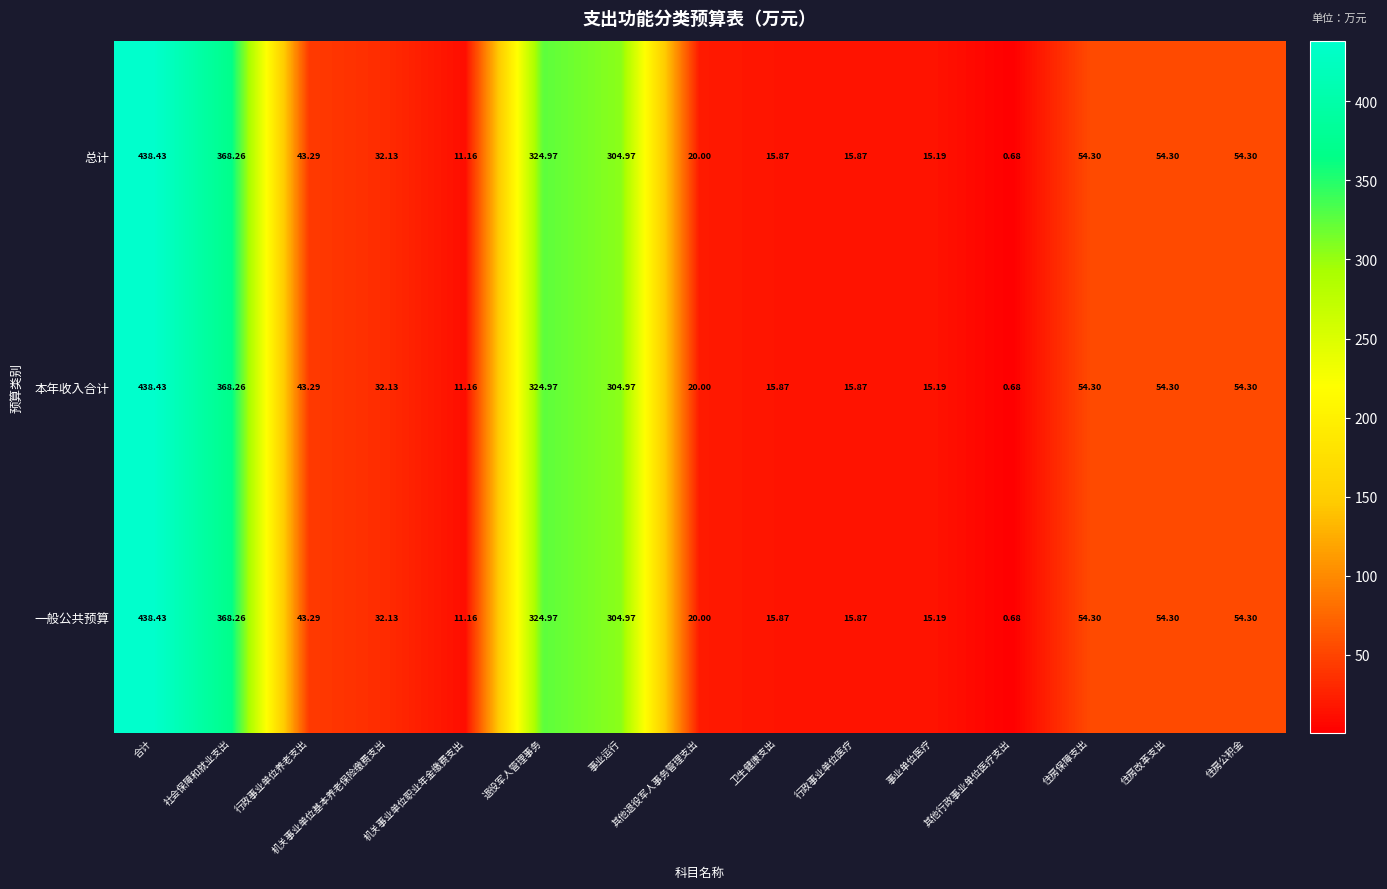

Is the value of 总计 at 其他退役军人事务管理支出 greater than the value of 一般公共预算 at 卫生健康支出?

Yes